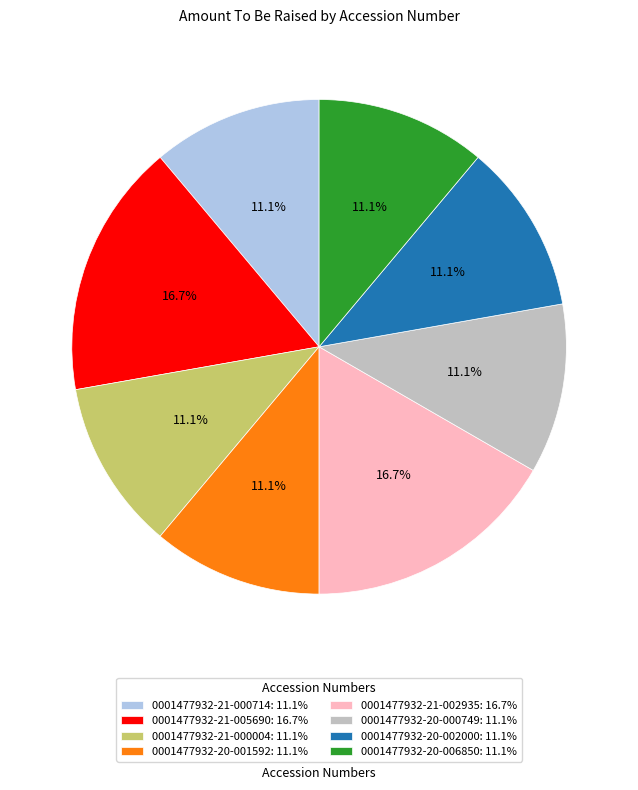

What portion of the pie excludes 0001477932-21-000004?

88.9%